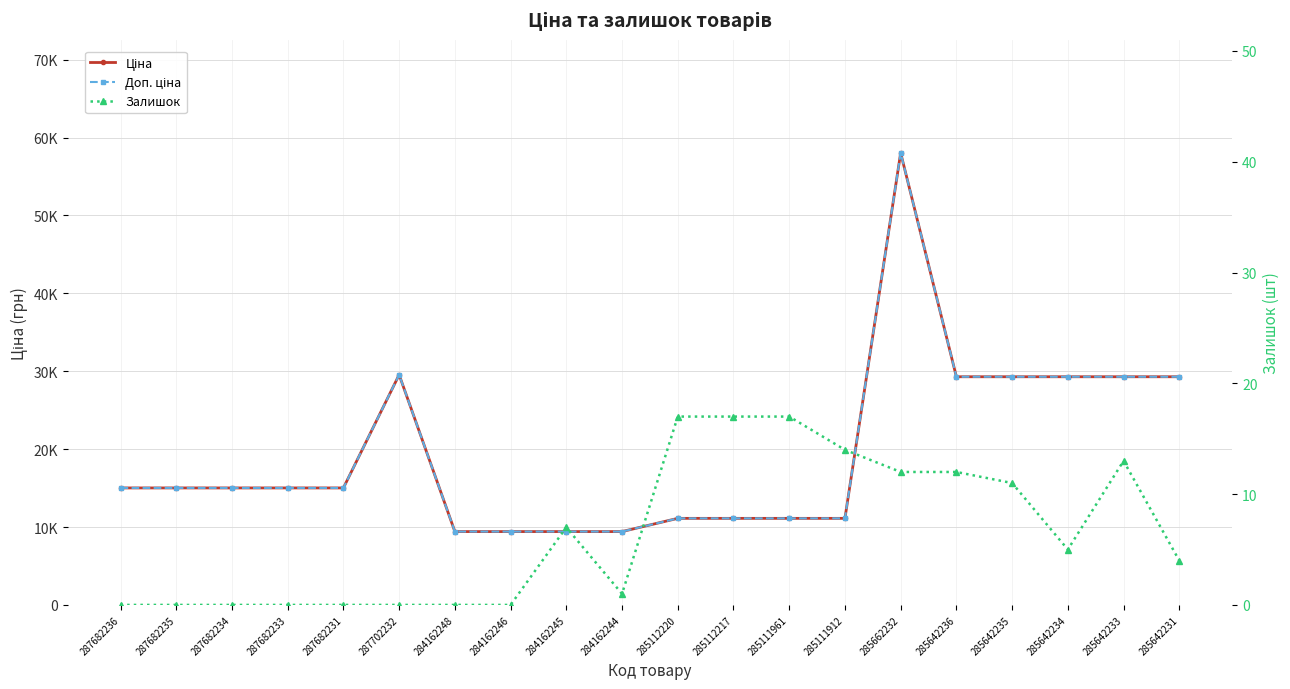

In Ціна, how many points are higher than both neighbors (excluding endpoints)?

2